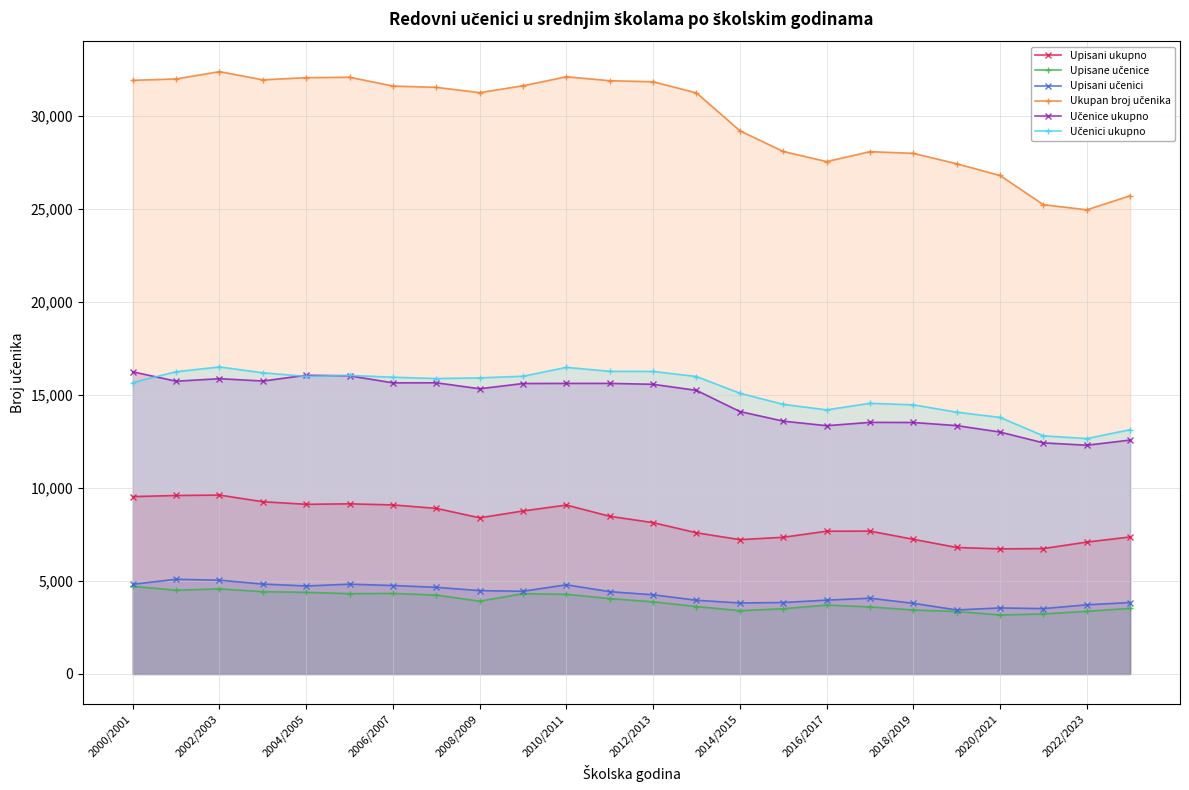

Is it true that Upisani ukupno equals 8402 at 2008/2009?

True